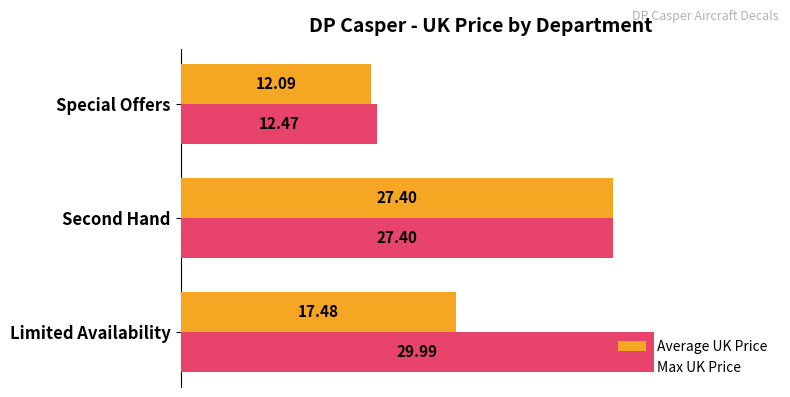

At which label is Max UK Price closest to 21?

Second Hand